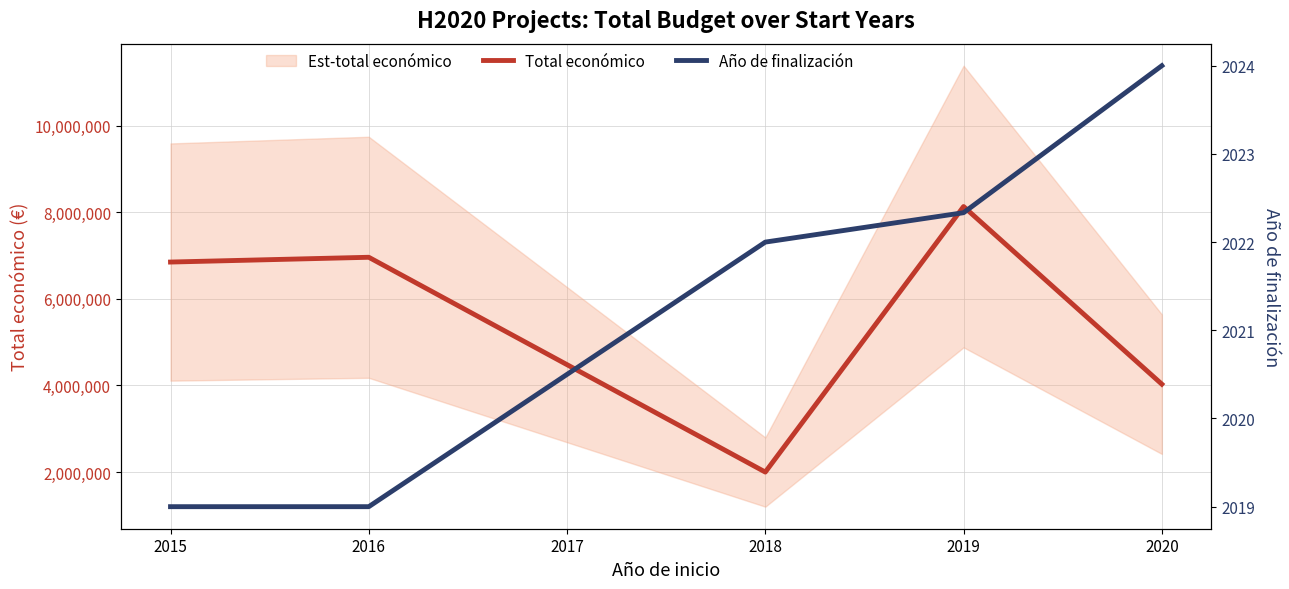

What is the highest value of the Total económico series?

8132525